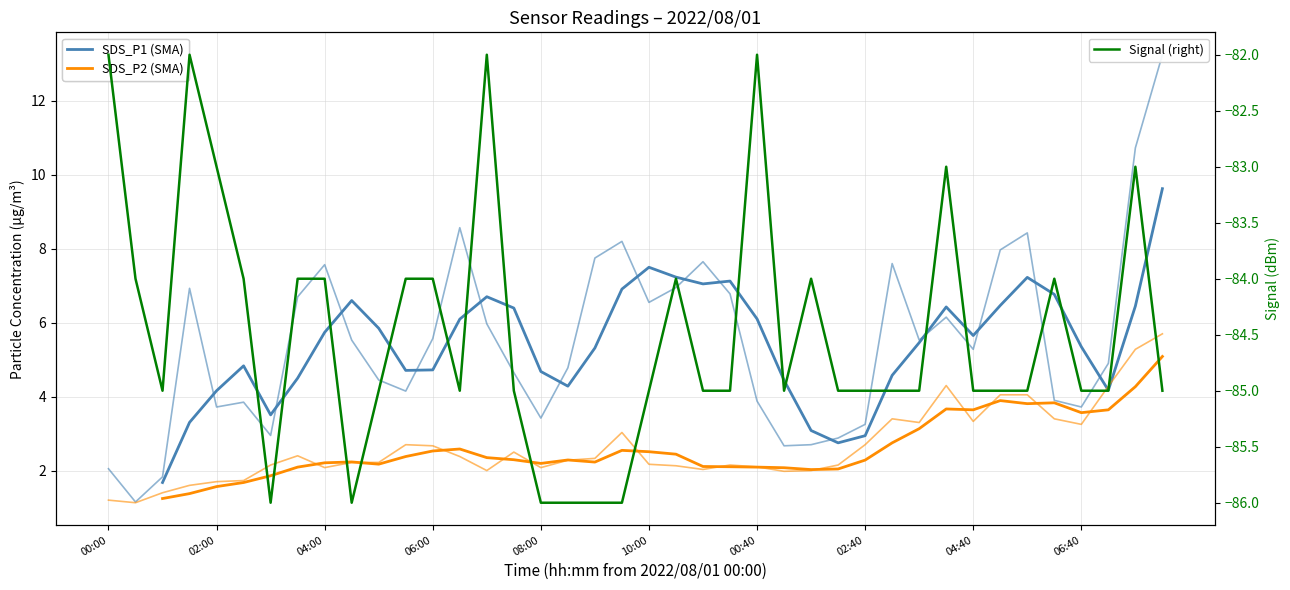

Is this an area chart (filled region under the line)?

No